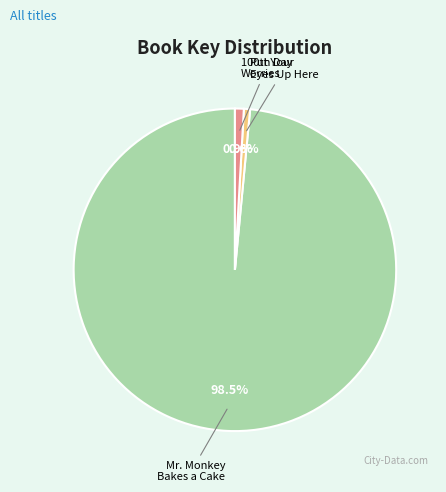

How many slices are in this pie chart?

3